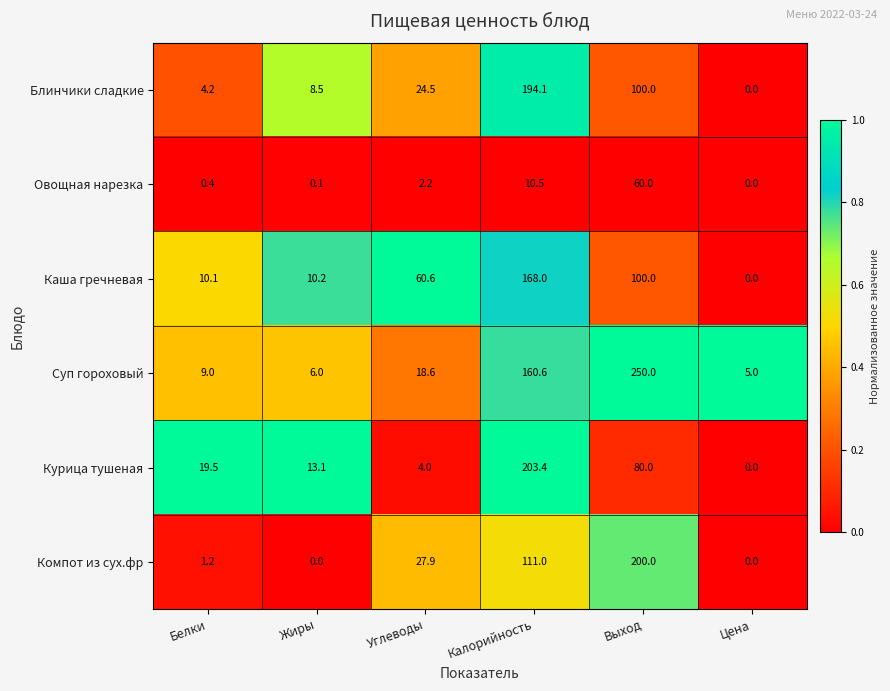

At which label is Блинчики сладкие closest to 97?

Выход